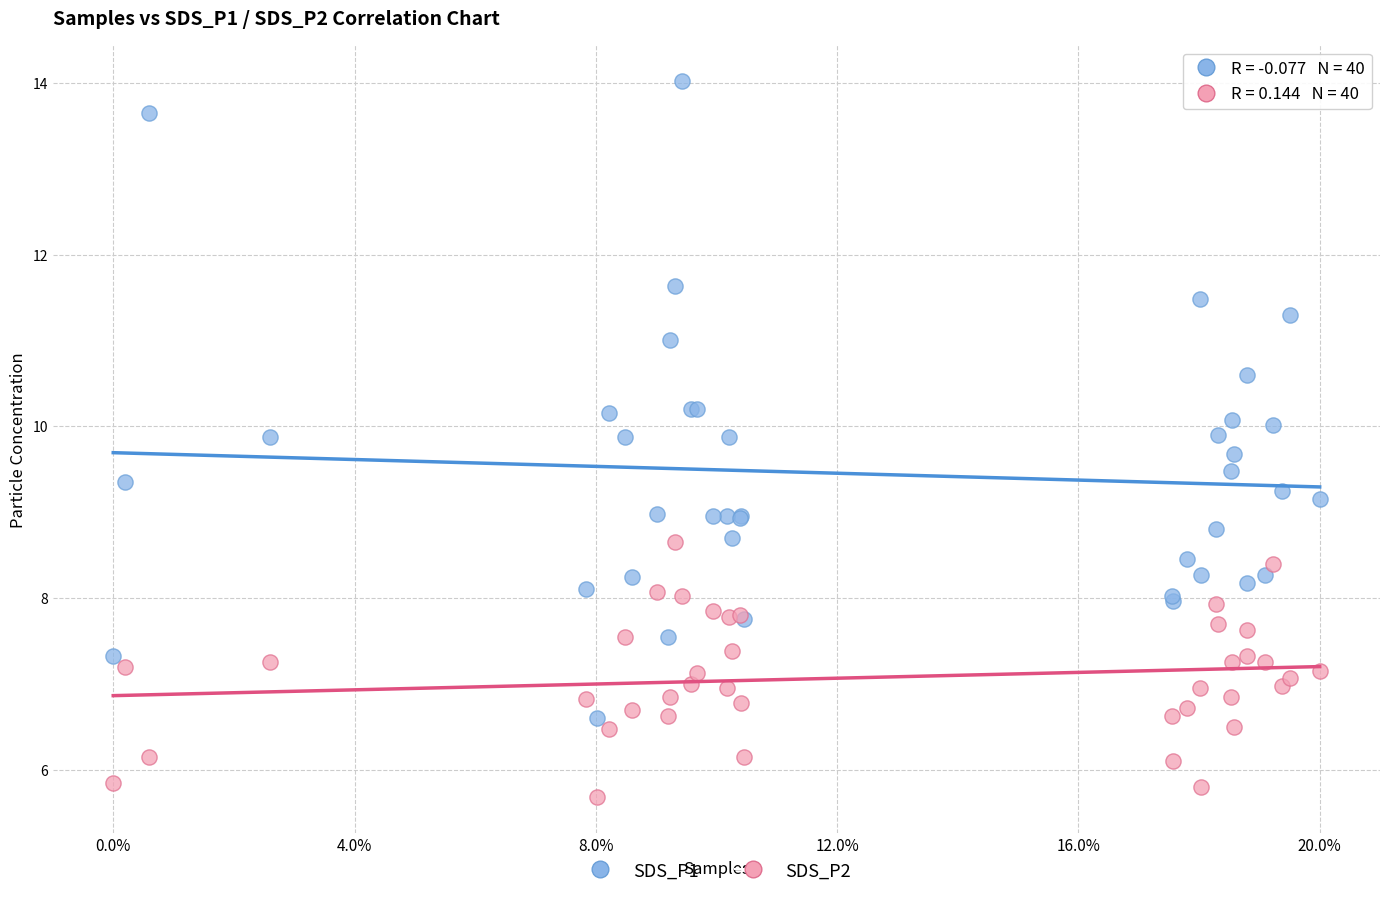

Which series reaches the maximum Y coordinate?

SDS_P1